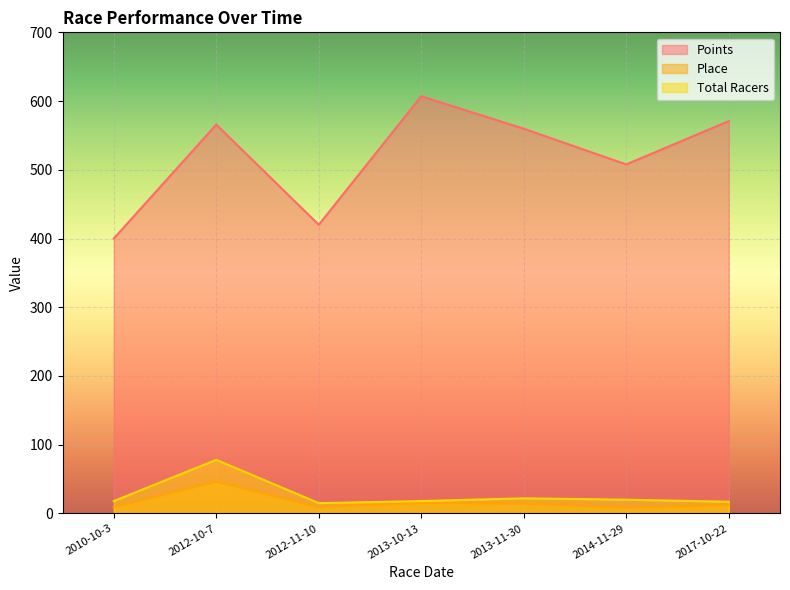

Is it true that Place equals 9.0 at 2012-11-10?

True